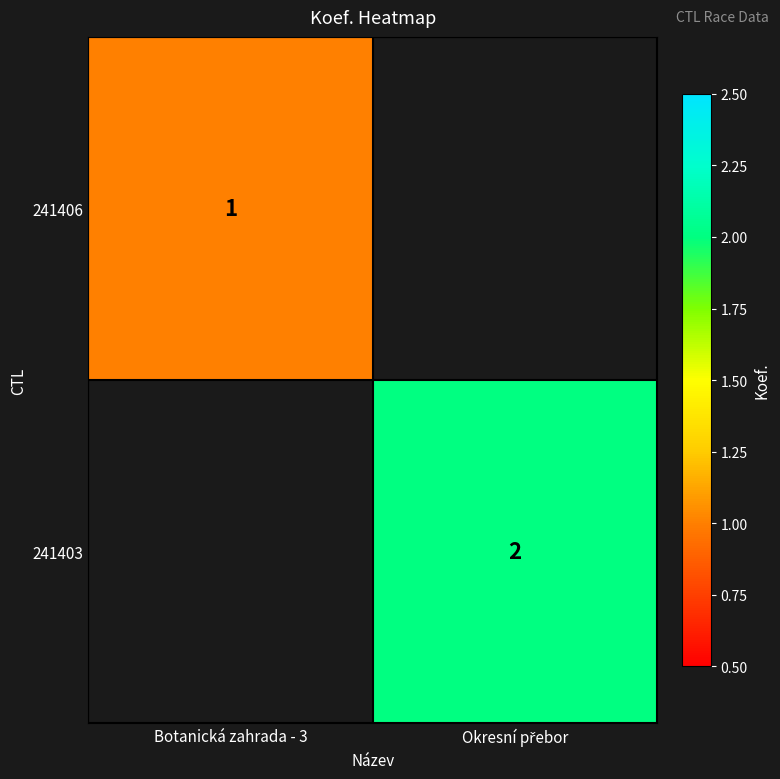

Is it true that 241406 equals 0 at Botanická zahrada - 3?

False